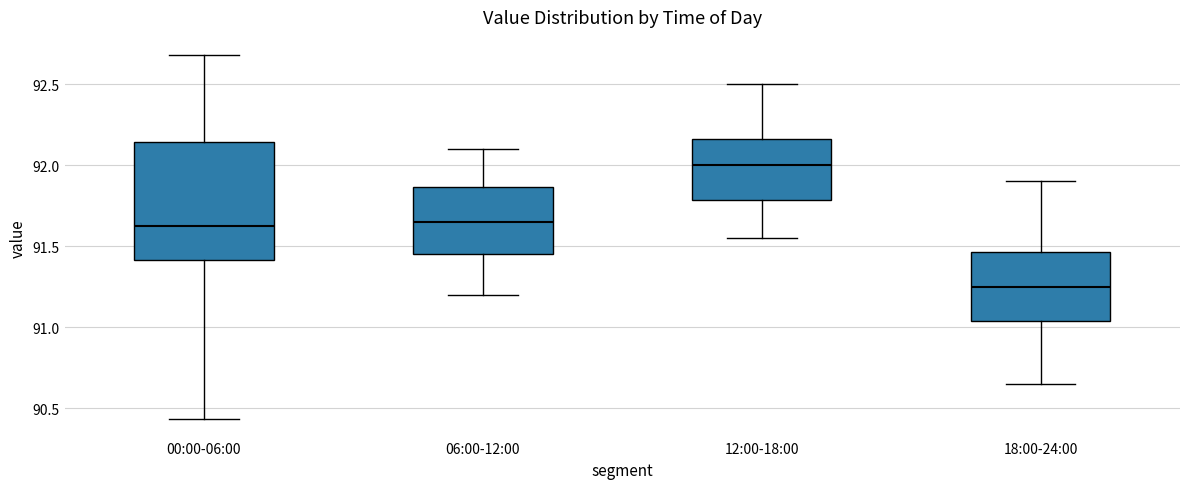

Where does the median line of the box for 06:00-12:00 sit on the y-axis? The values are not printed on the chart, so give them approximately, as read against the axis.

91.65